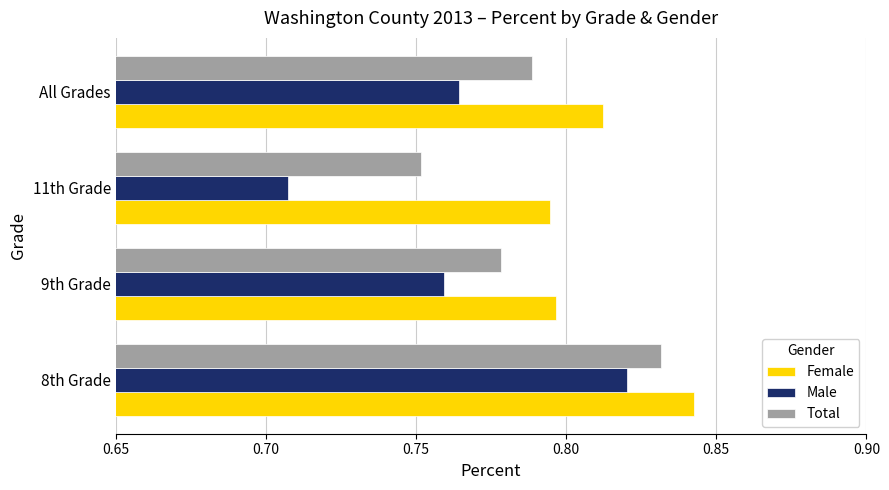

Count the Male values in the range 0 to 1.

4